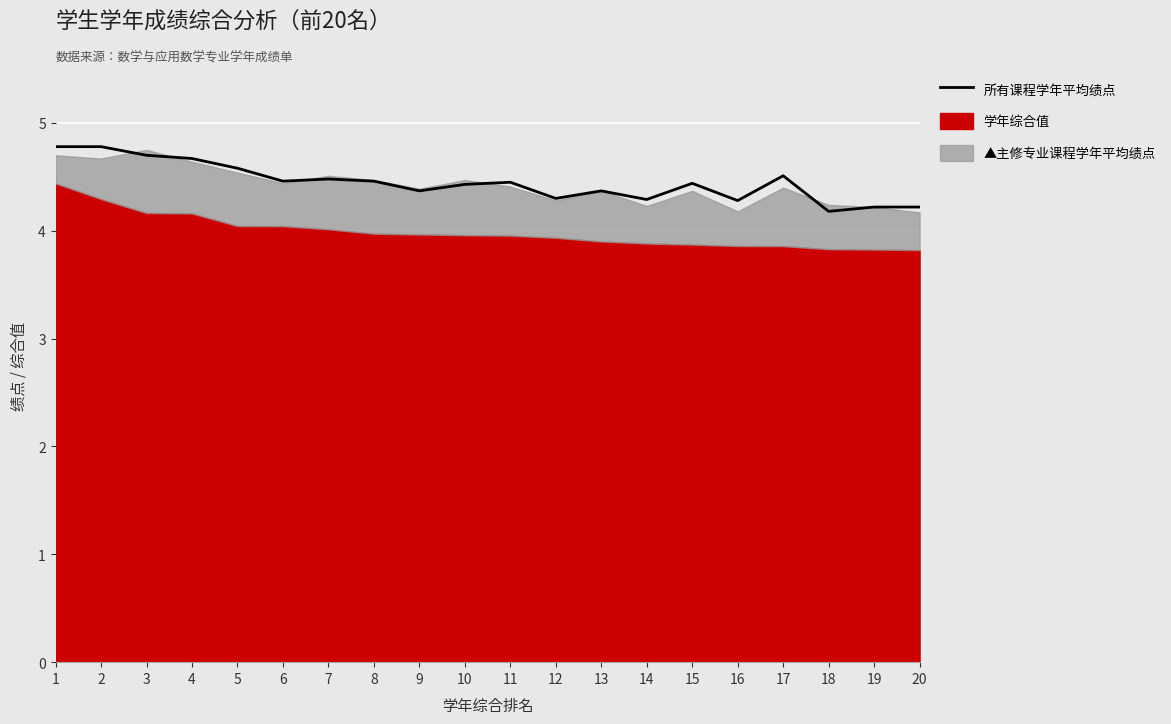

What is the change in value from 3 to 17?

-0.2